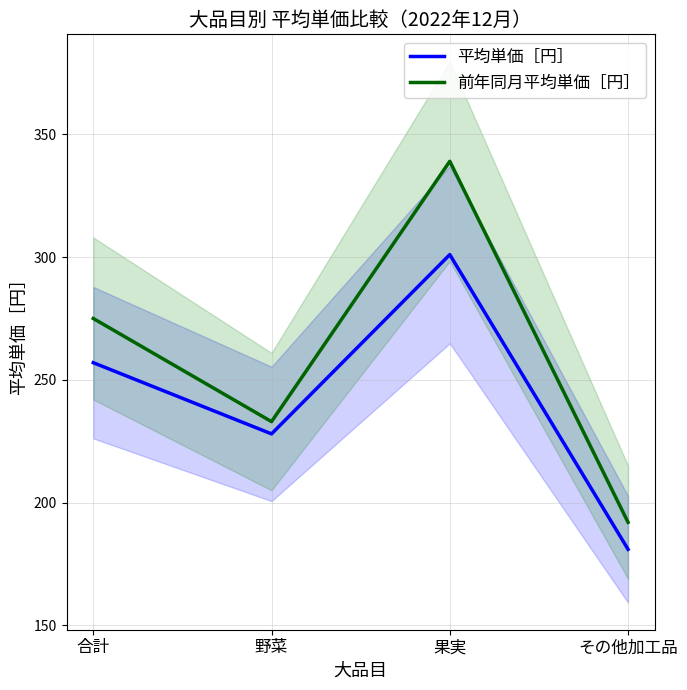

Which has a higher value, その他加工品 or 合計?

合計